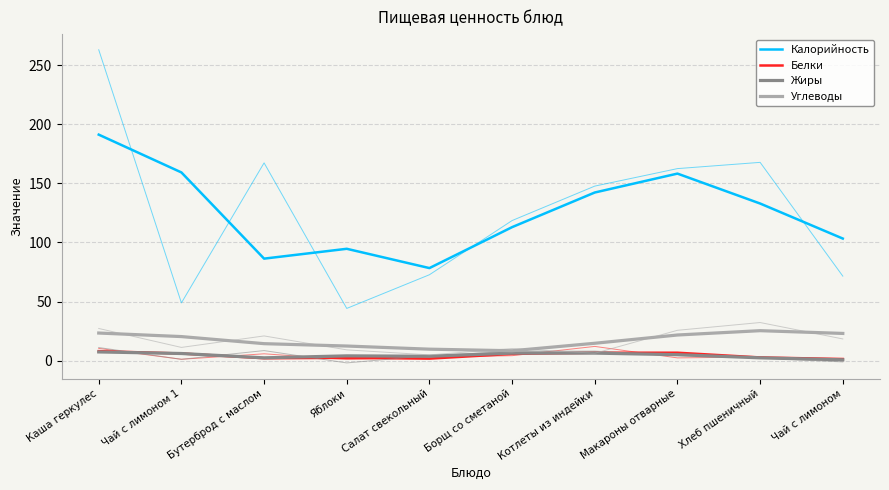

Rank the categories by Углеводы value from lowest to highest.

Борщ со сметаной, Салат свекольный, Яблоки, Бутерброд с маслом, Котлеты из индейки, Чай с лимоном 1, Макароны отварные, Чай с лимоном, Каша геркулес, Хлеб пшеничный